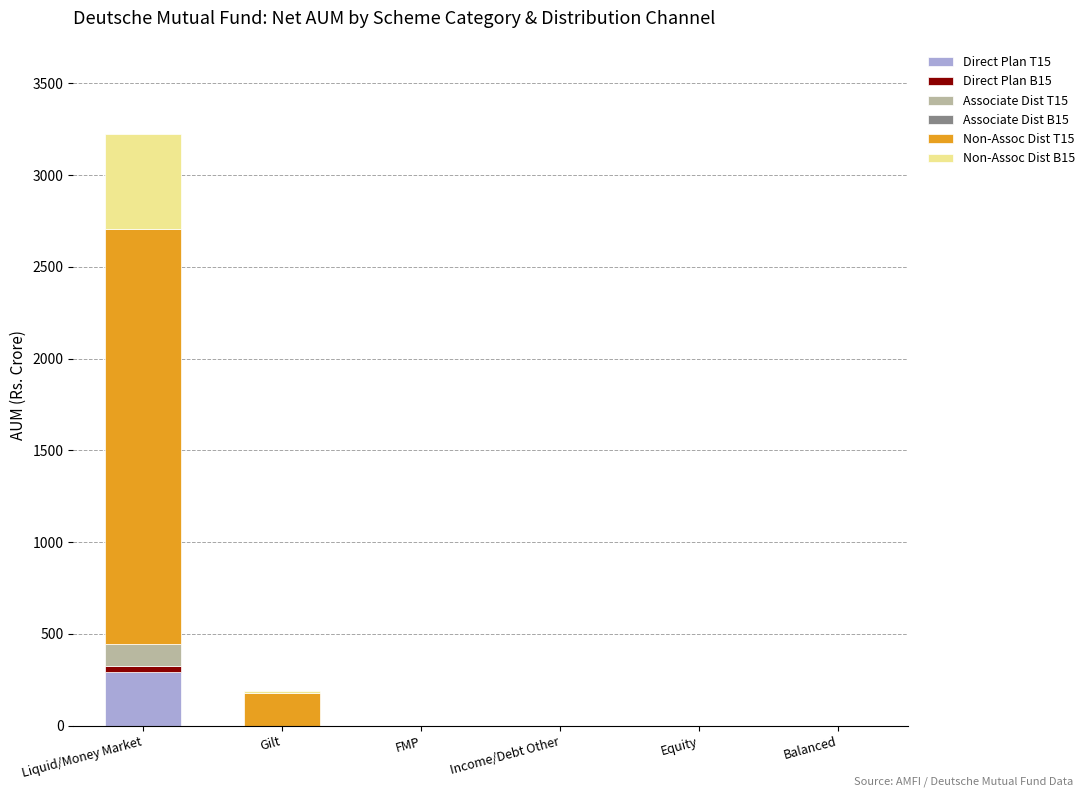

At which category is the sum across all series the highest?

Liquid/Money Market